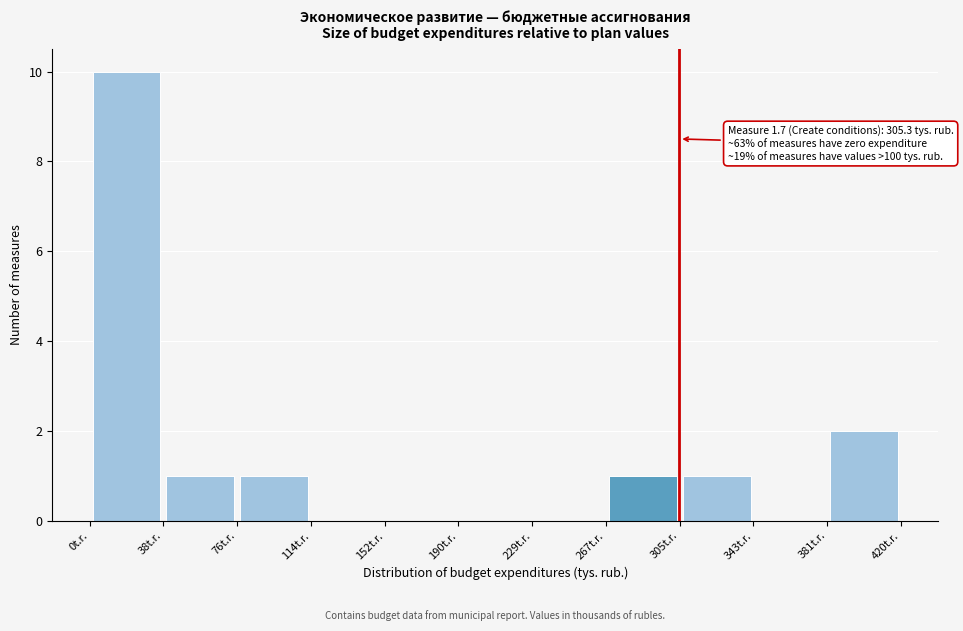

Over which range of the x-axis is the bar tallest?

0 to 40